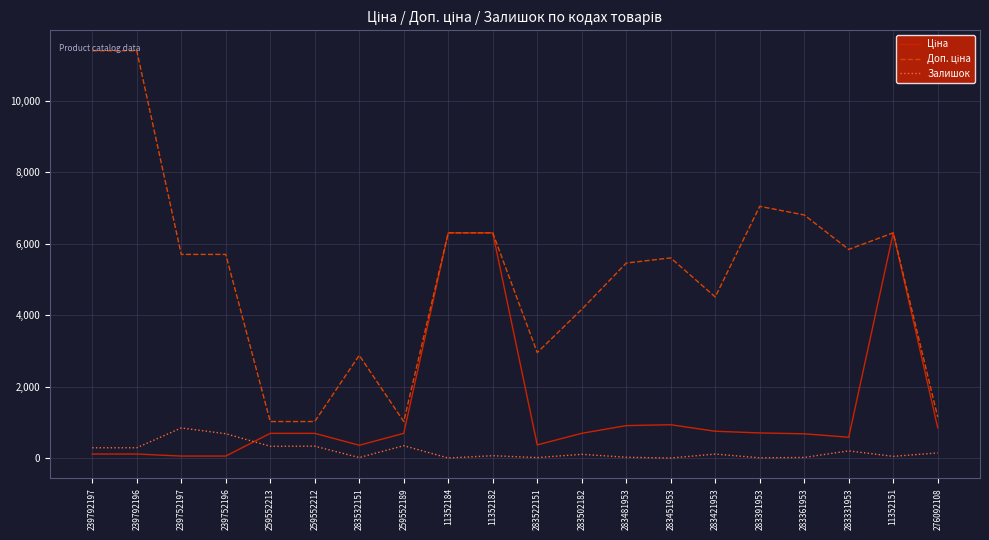

What is the approximate value of Залишок at 283481953?

24.0